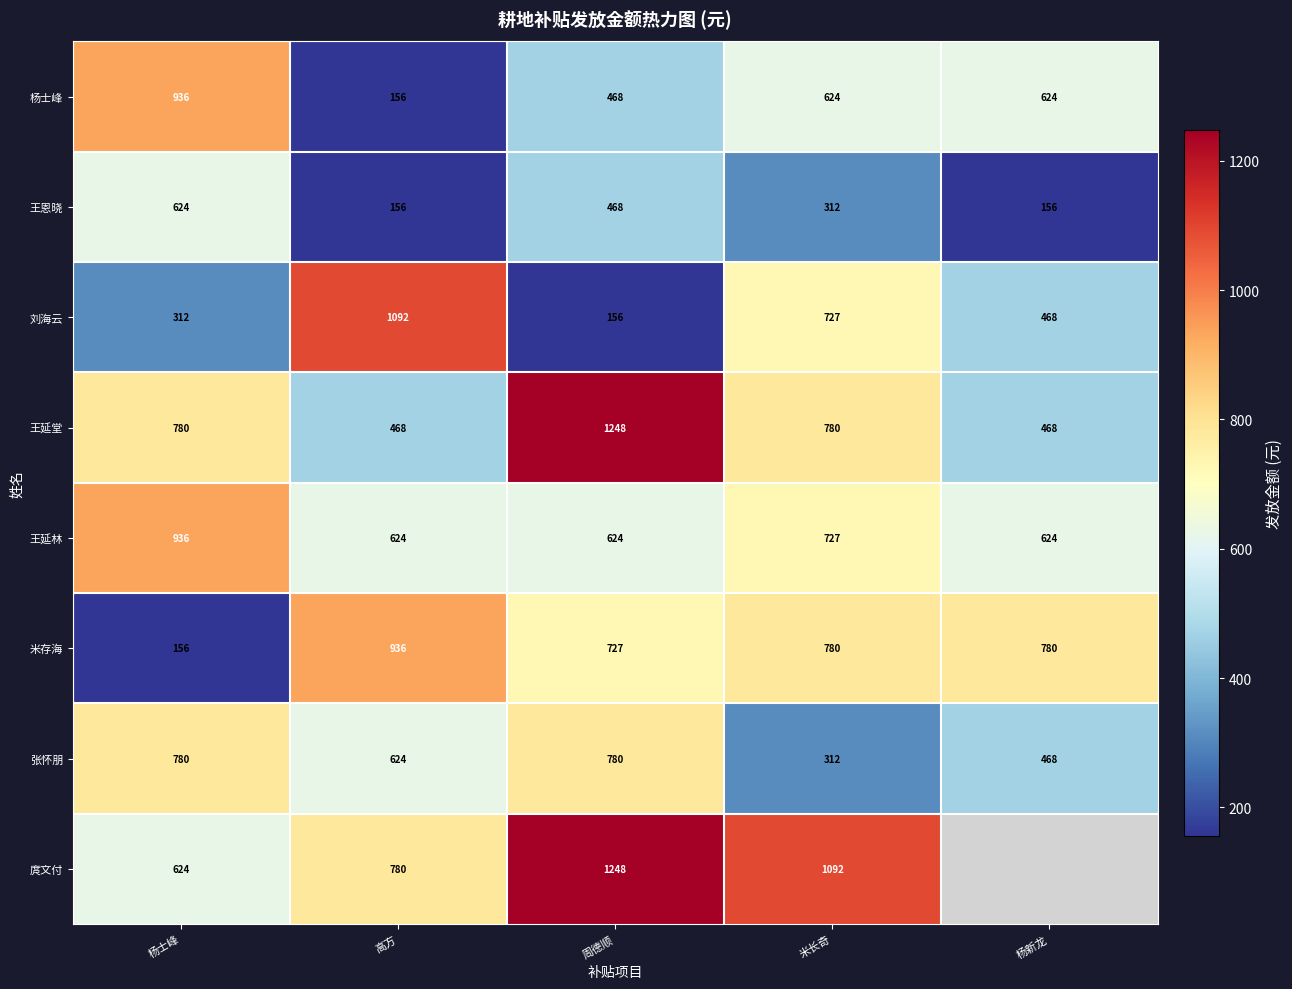

Where is 王延林 nearest to the value 780?

米长奇